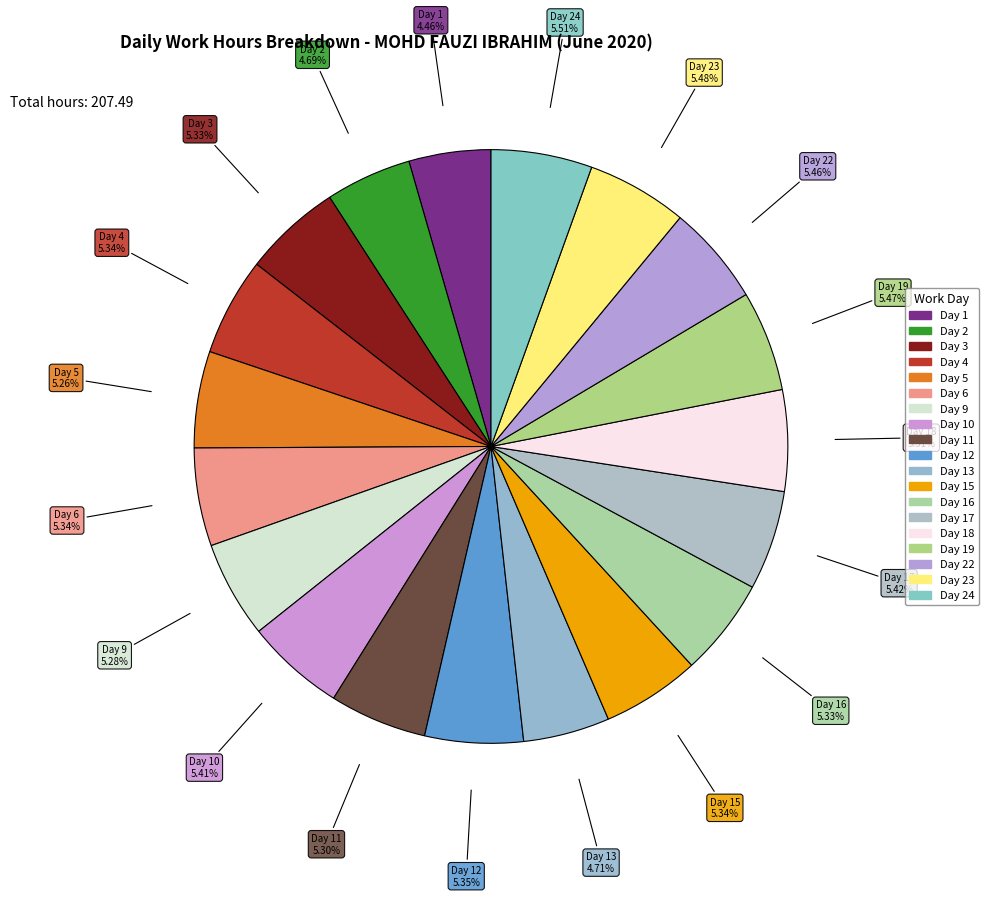

To the nearest percent, what is the average slice percentage?

5%